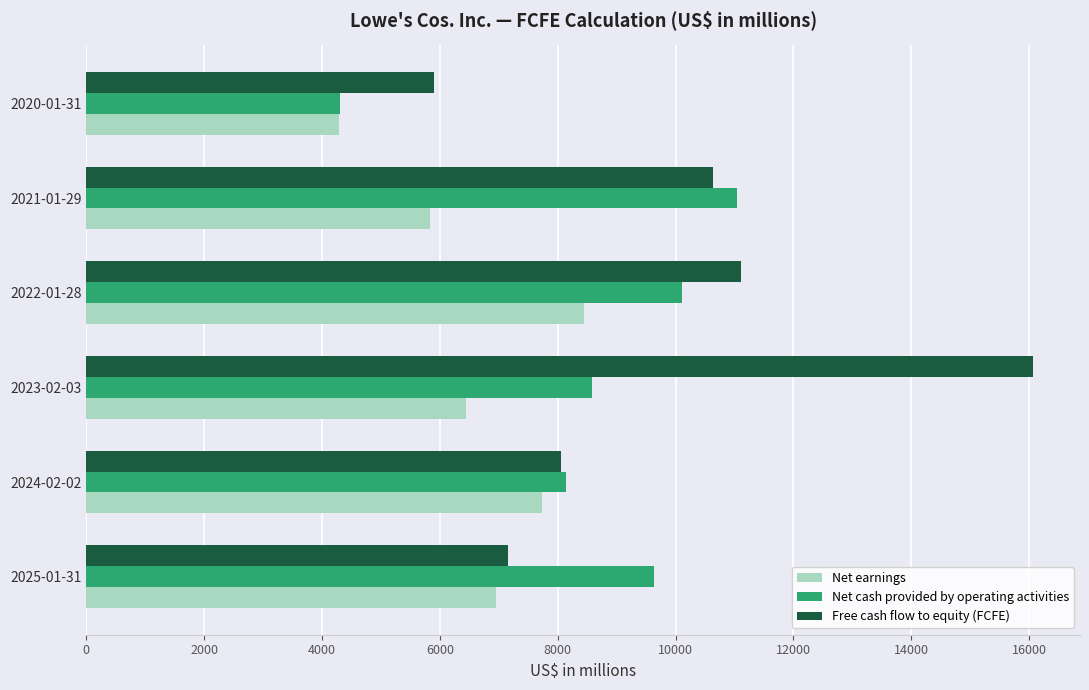

Rank the series by their average value, from lowest to highest.

Net earnings, Net cash provided by operating activities, Free cash flow to equity (FCFE)